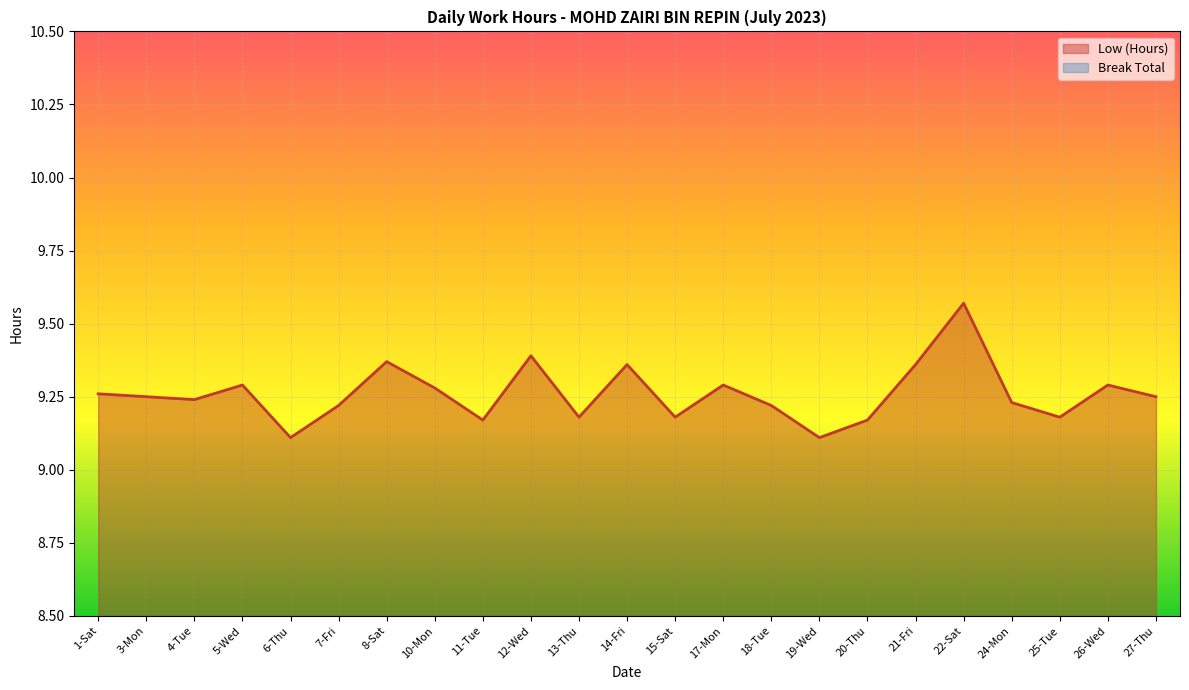

What is the change in value from 3-Mon to 25-Tue?

-0.1